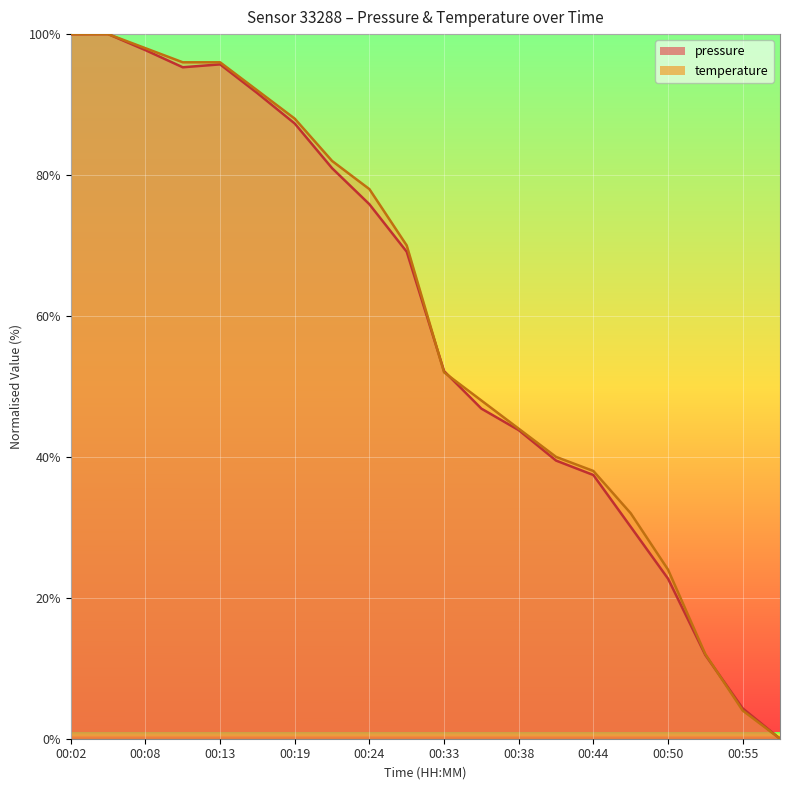

Which series has the largest range (max minus min)?

pressure